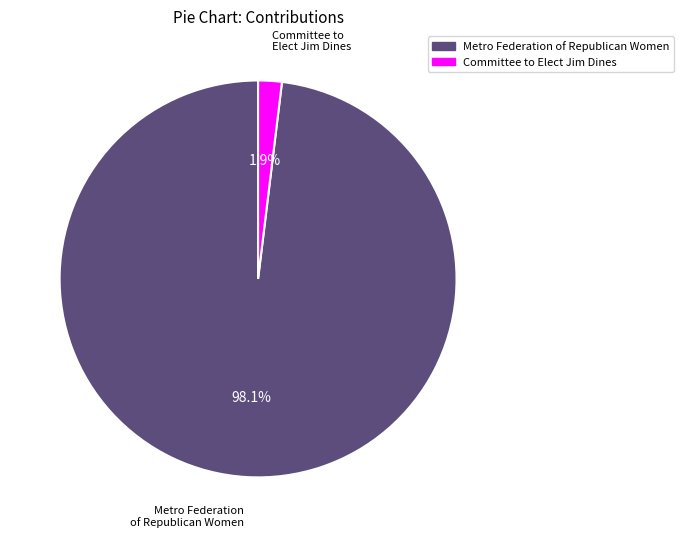

How many slices are in this pie chart?

2